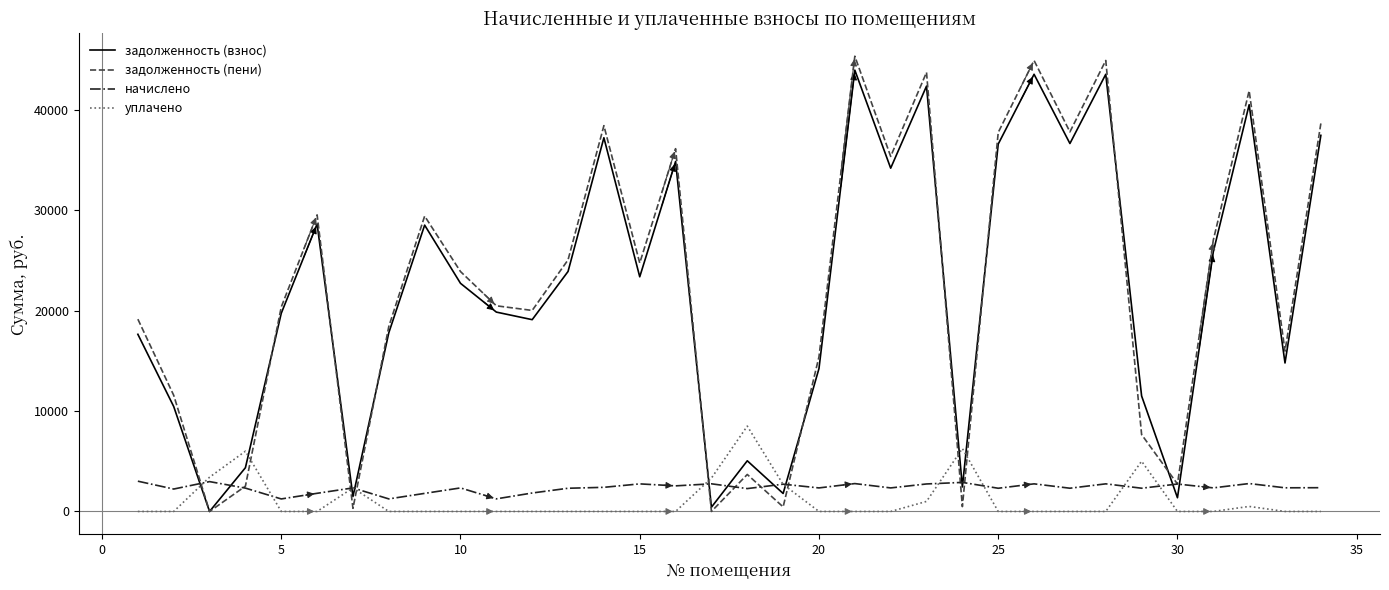

What are all the series names shown in the legend?

задолженность (взнос), задолженность (пени), начислено, уплачено